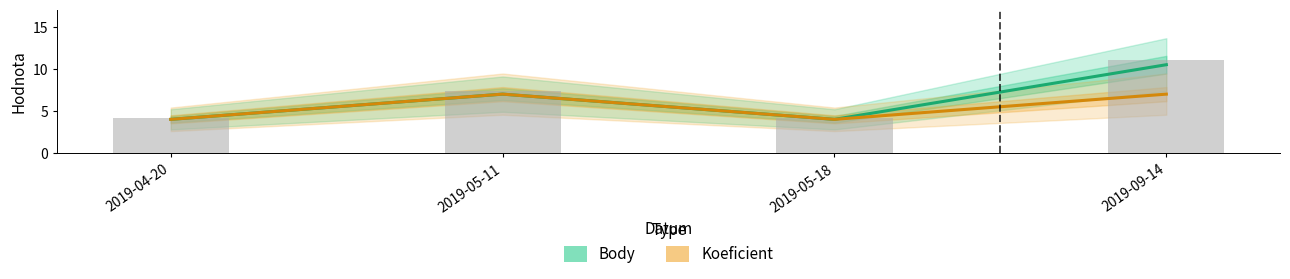

True or false: Body has a value of 4.0 at 2019-05-18.

True